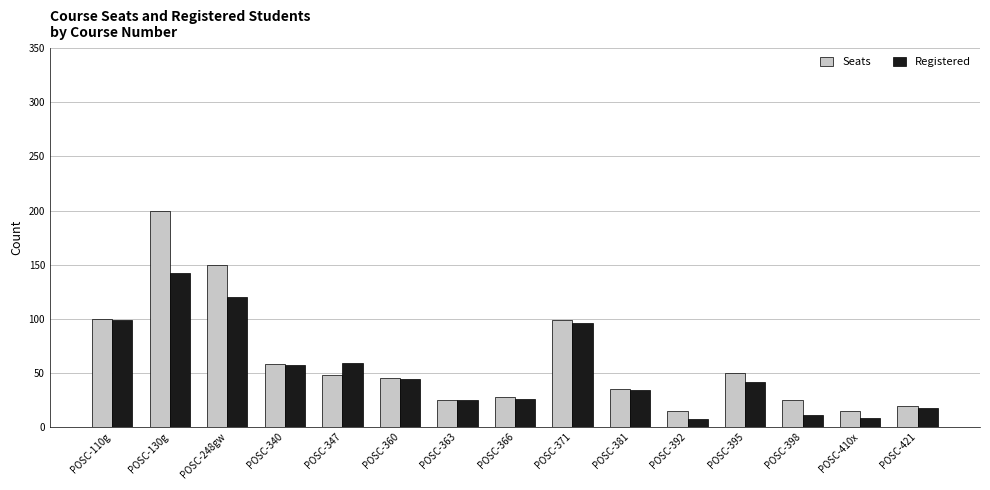

Does the chart contain any negative values?

No